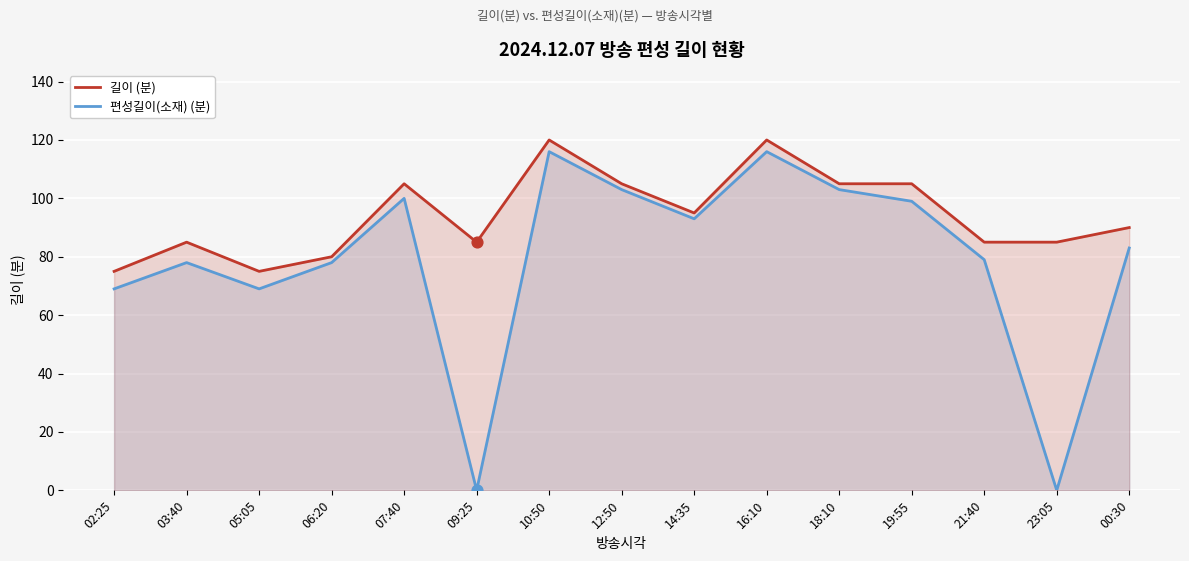

Which series contains the highest Y value?

길이 (분)